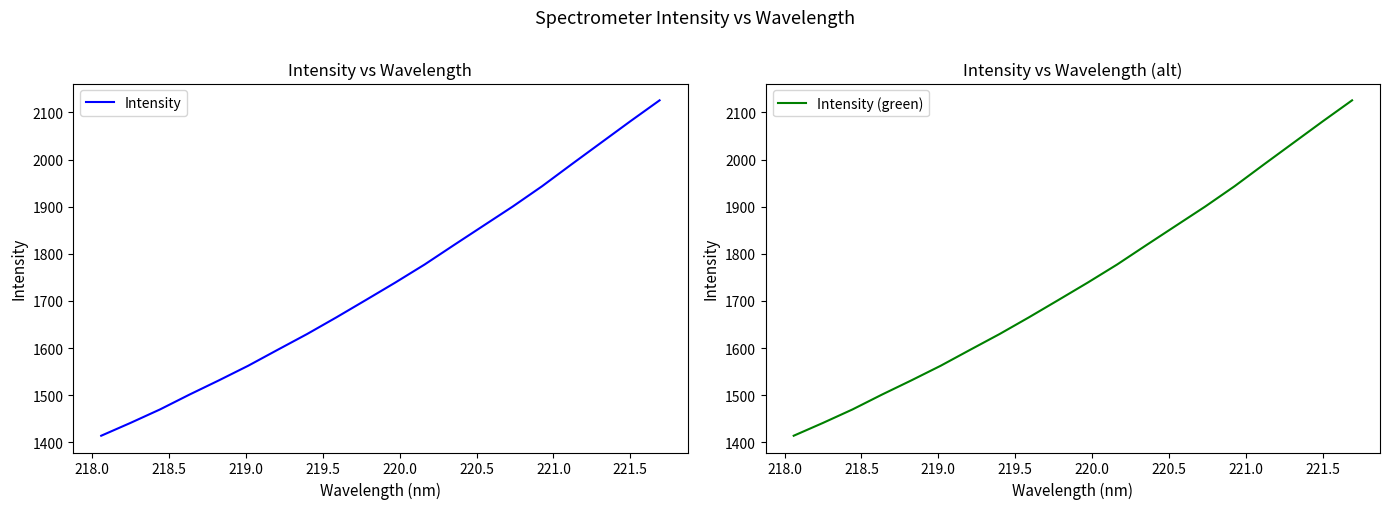

True or false: Intensity (green) and Intensity intersect in this chart.

False